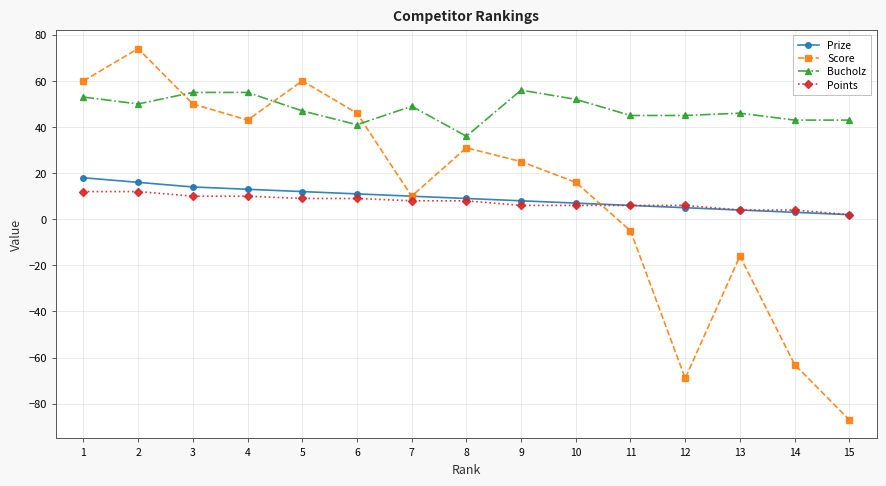

Rank the series by their maximum value, from lowest to highest.

Points, Prize, Bucholz, Score